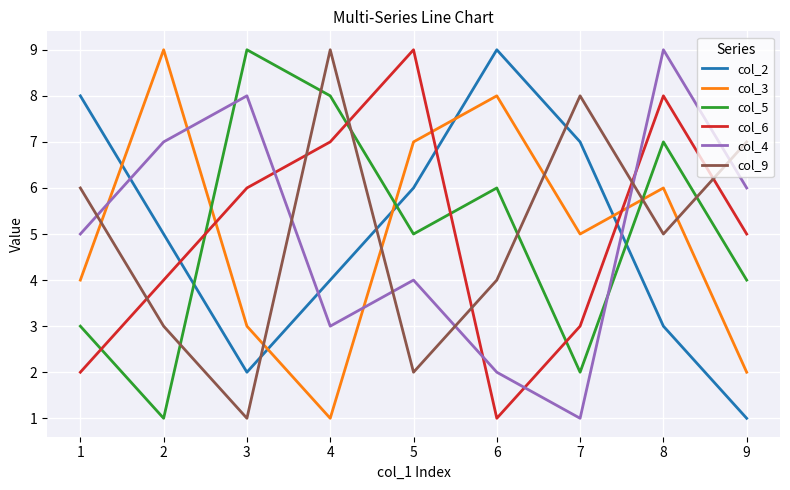

Does the chart have visible grid lines?

Yes